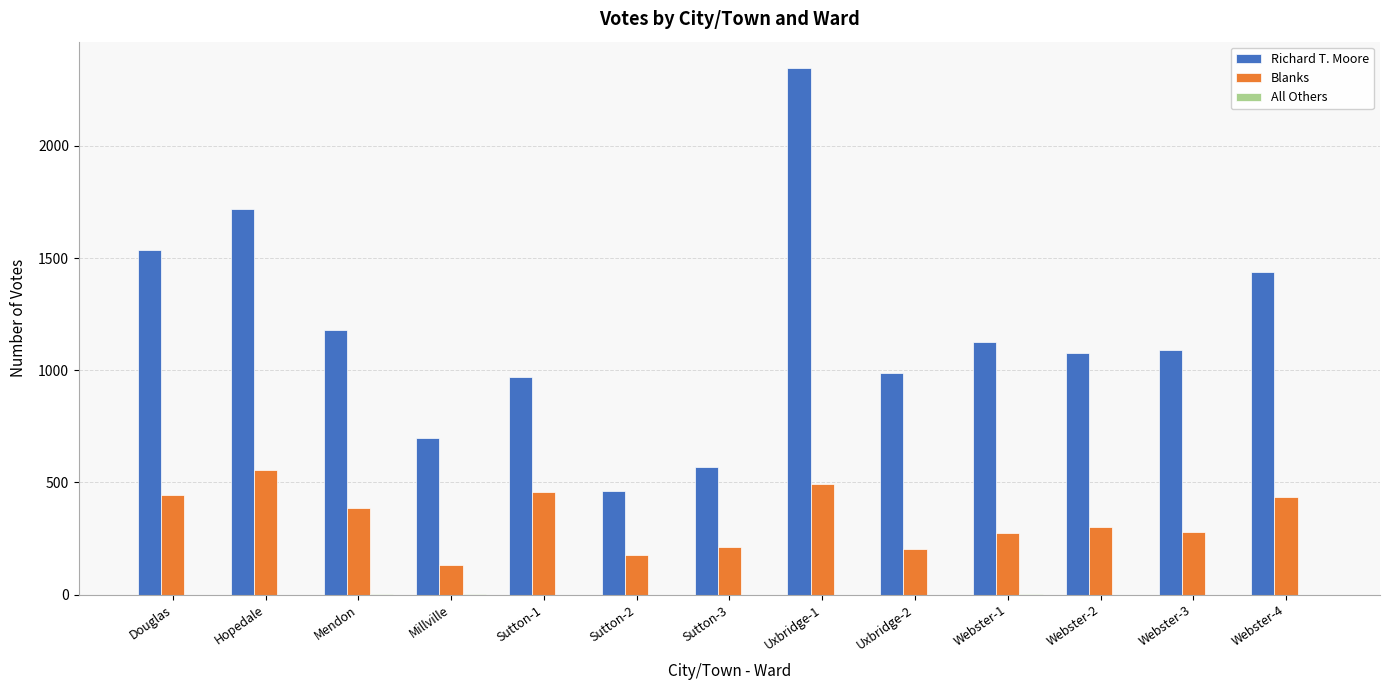

The value of Richard T. Moore at Webster-2 is 727. True or false?

False